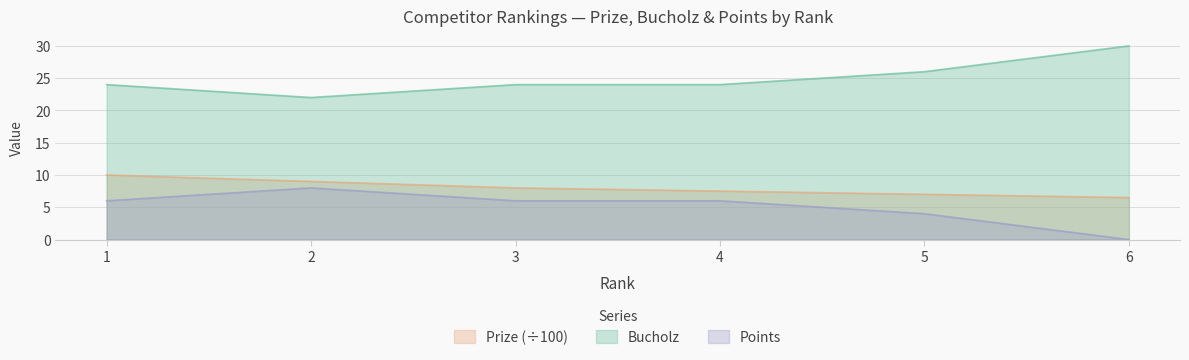

How many interior local valleys does the Points series have?

1